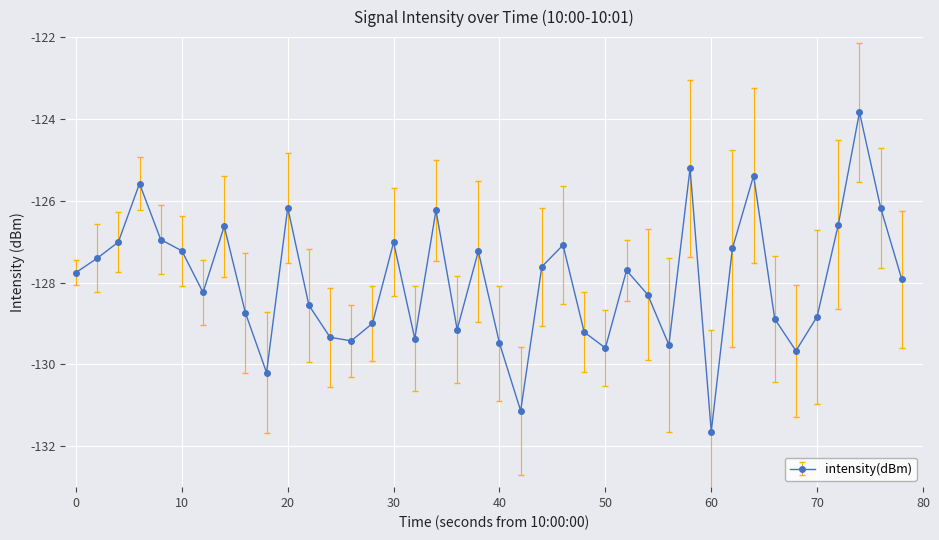

What is the greatest value displayed?

-123.8